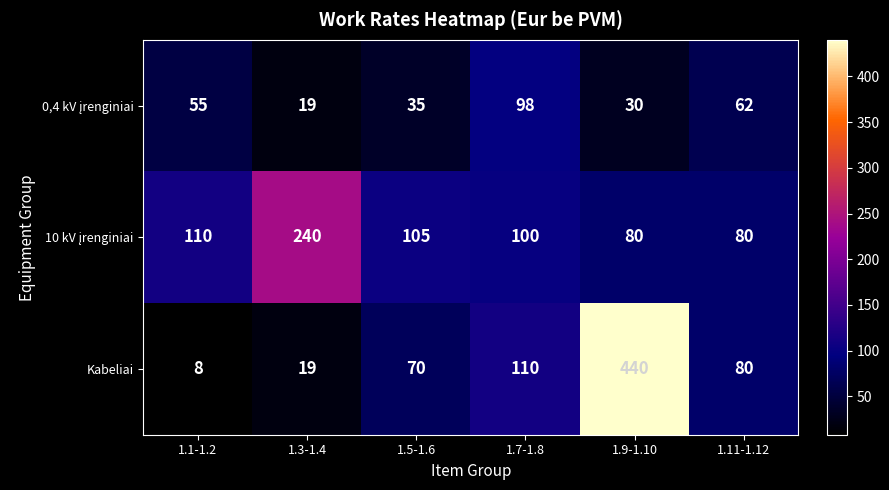

Which series has the widest spread of values?

Kabeliai